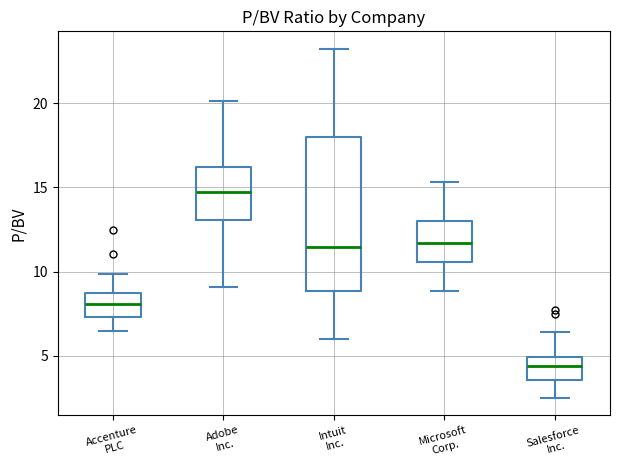

Which box has the lowest median line?

Salesforce Inc.